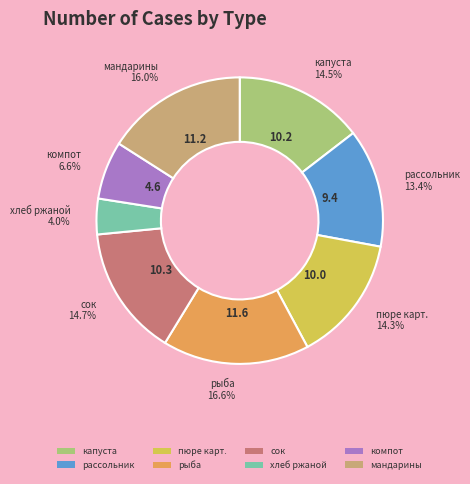

What percentage is the мандарины slice, to the nearest percent?

16%